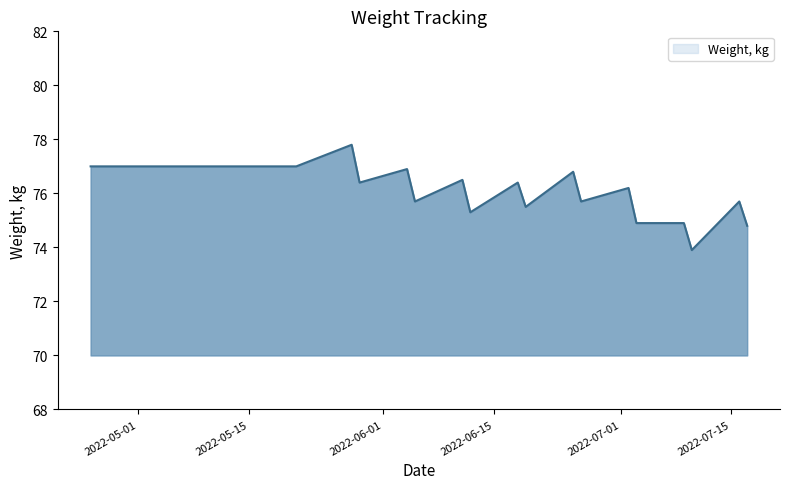

What is the maximum value shown in the chart?

77.8